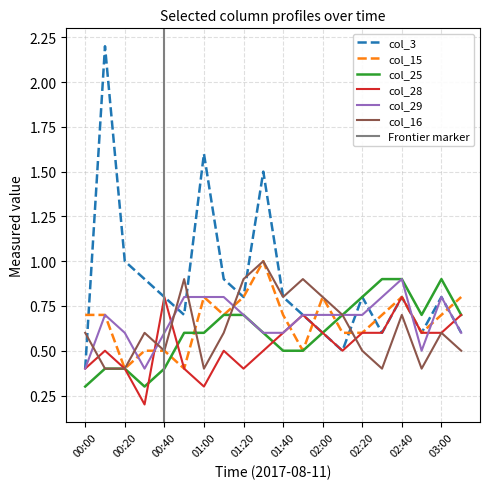

The value of col_15 at 02:30 is 0.7. True or false?

True